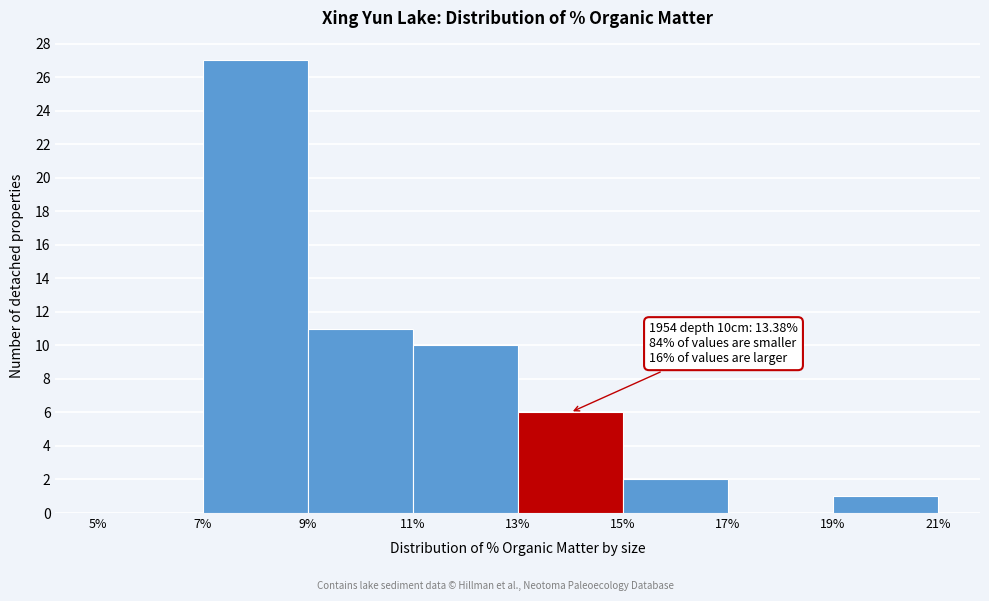

Which range on the x-axis has the tallest bar?

7% to 9%